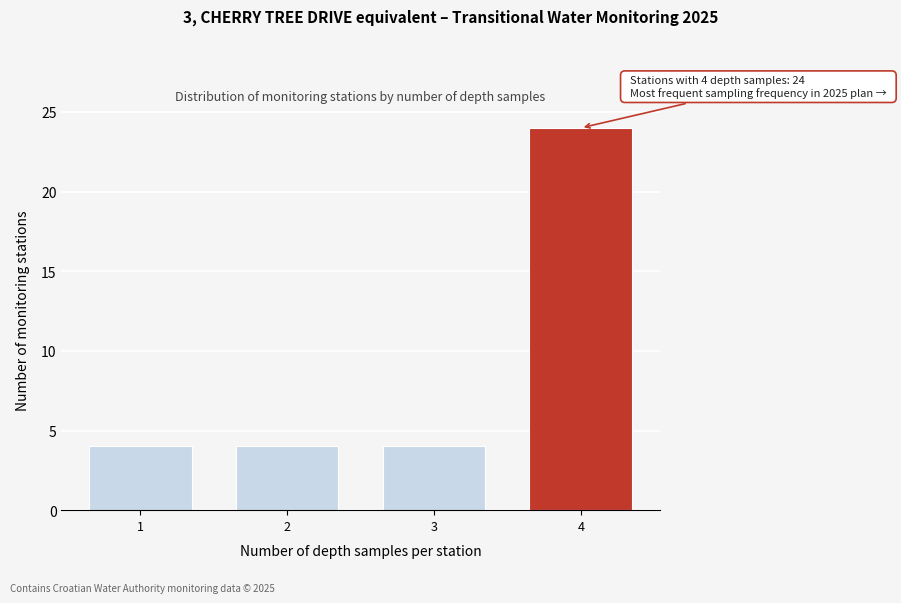

Reading left to right, transcribe all the data shown in this chart.

4	4	4	24